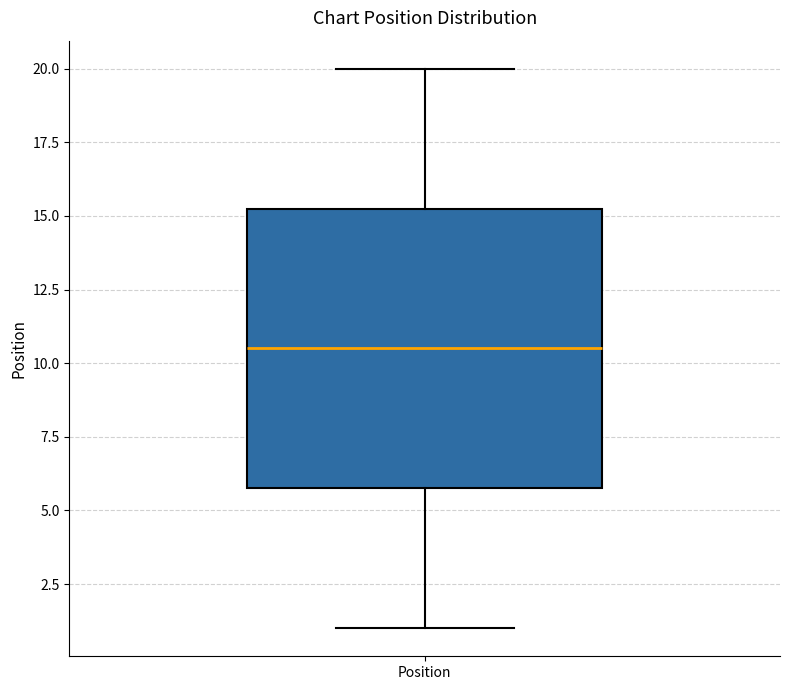

Transcribe this box plot: give where the median line is, the range the box spans, and where the two whiskers end, as read against the y-axis. The values are not printed on the chart, so give them approximately, as read against the axis.

median 10.5, box 6.0 to 15.5, whiskers 1.0 to 20.0